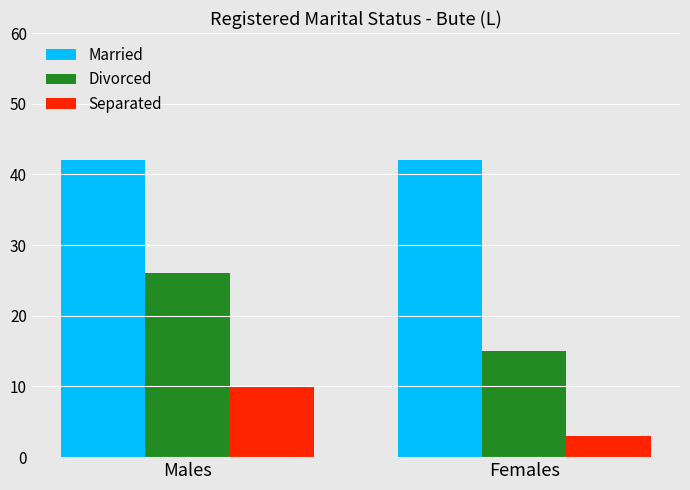

Is it true that Married equals 42 at Females?

True